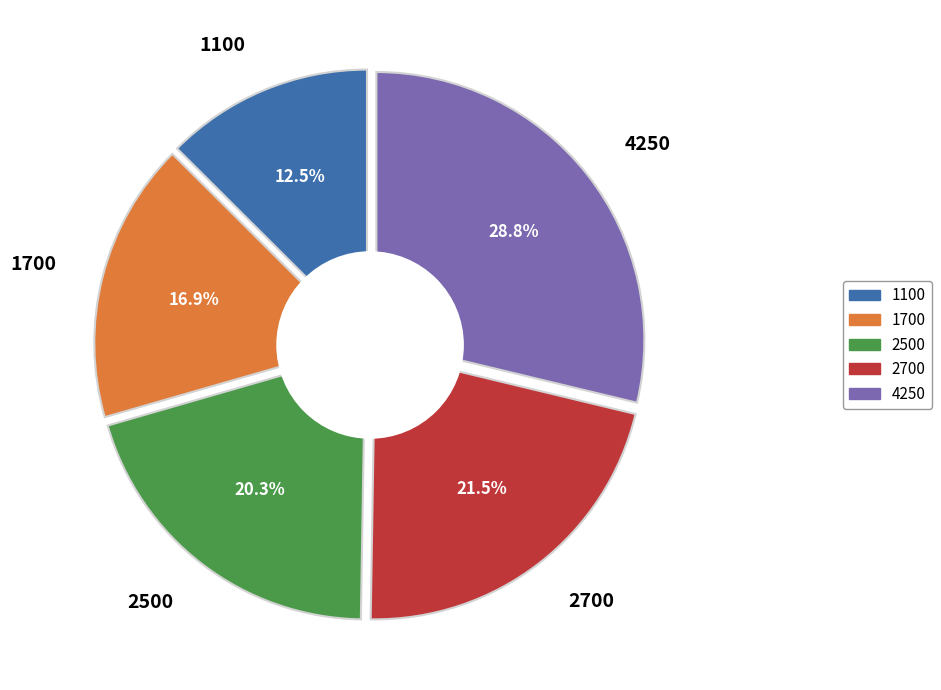

Which slice is the largest?

4250